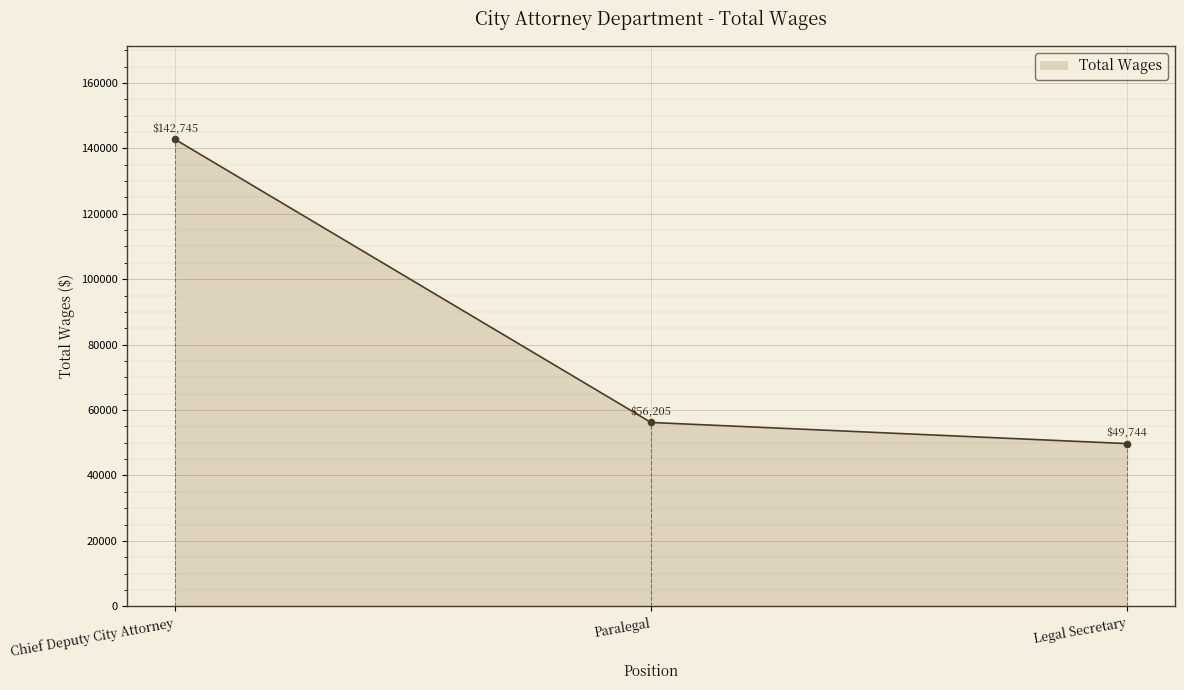

What is the change in value from Chief Deputy City Attorney to Legal Secretary?

-93001